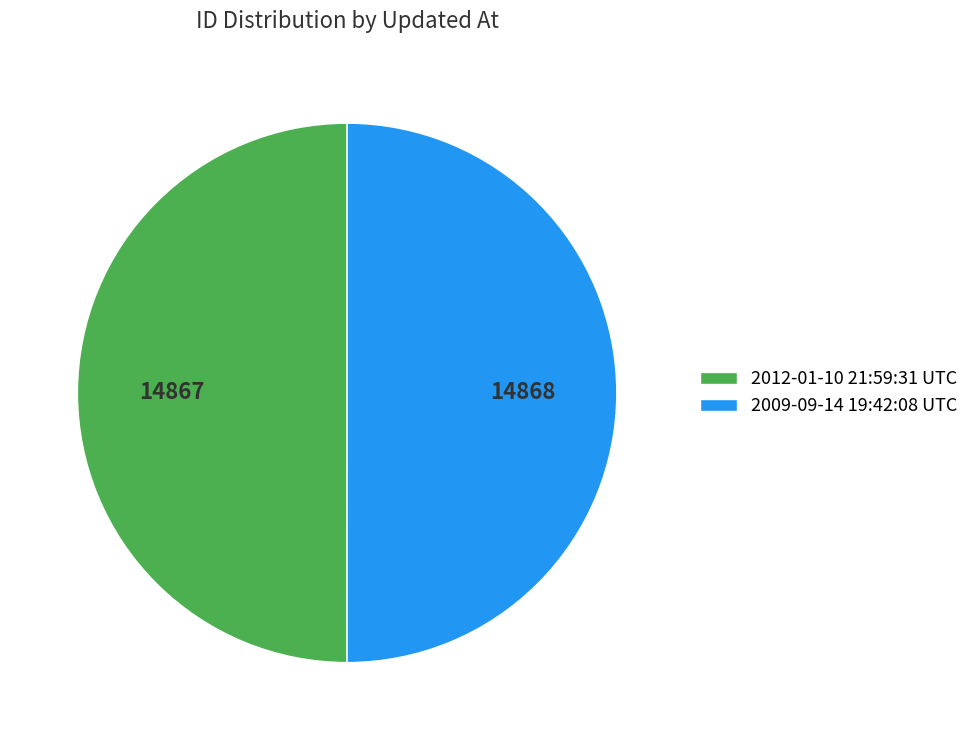

Combined, do 2012-01-10 21:59:31 UTC and 2009-09-14 19:42:08 UTC account for over 50%?

Yes